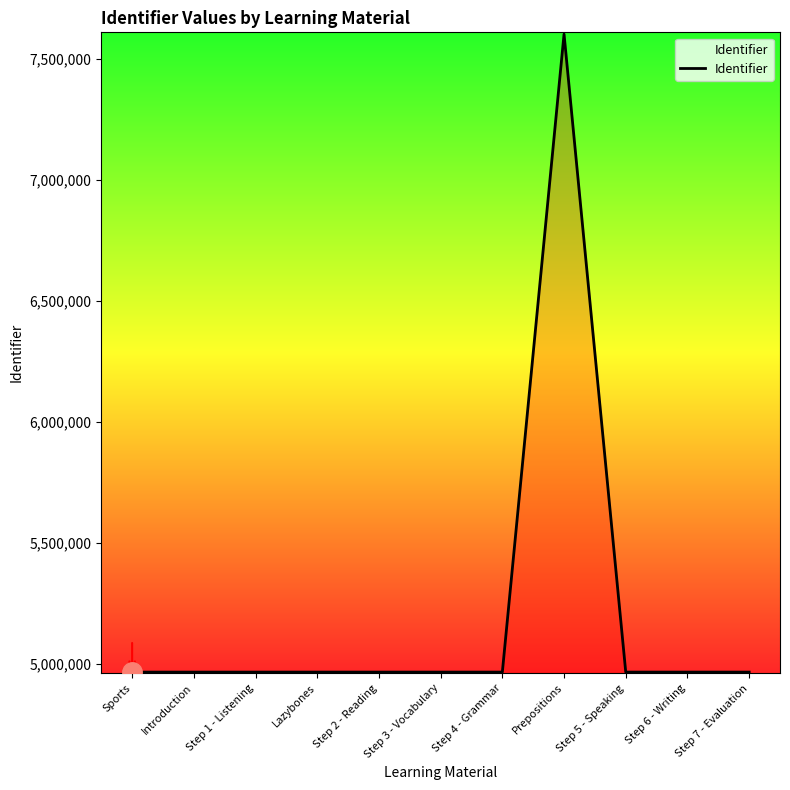

What is the change in value from Step 2 - Reading to Prepositions?

+2635159